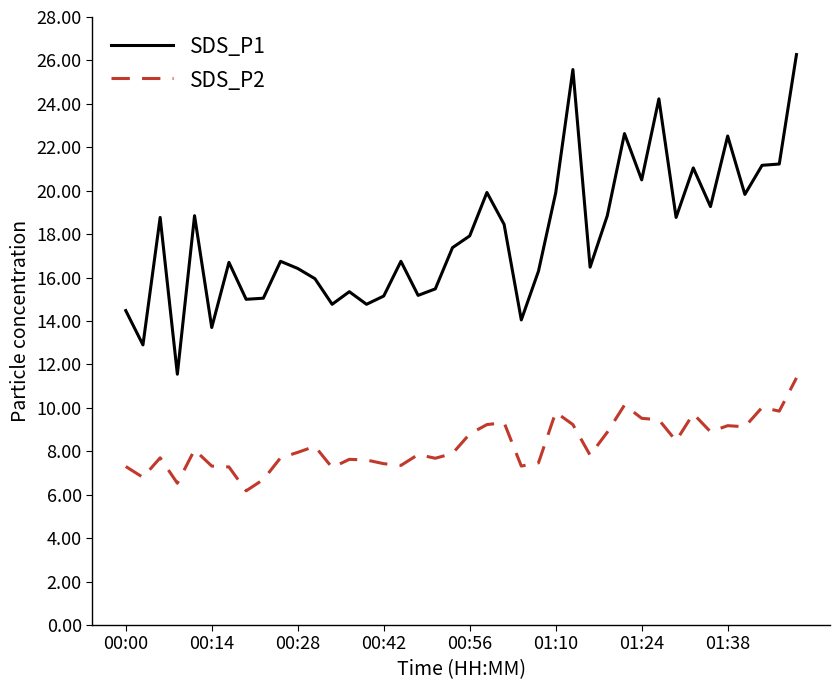

What is the maximum value for SDS_P2?

11.4